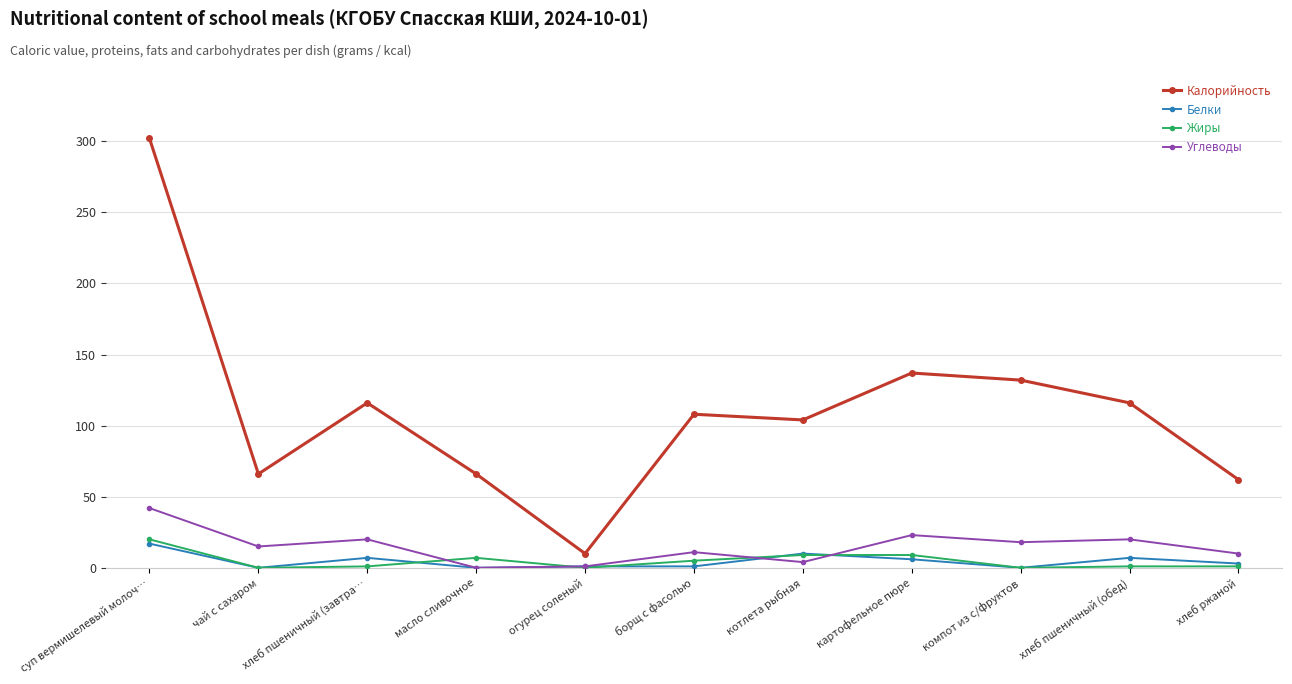

Which series has the largest range (max minus min)?

Калорийность